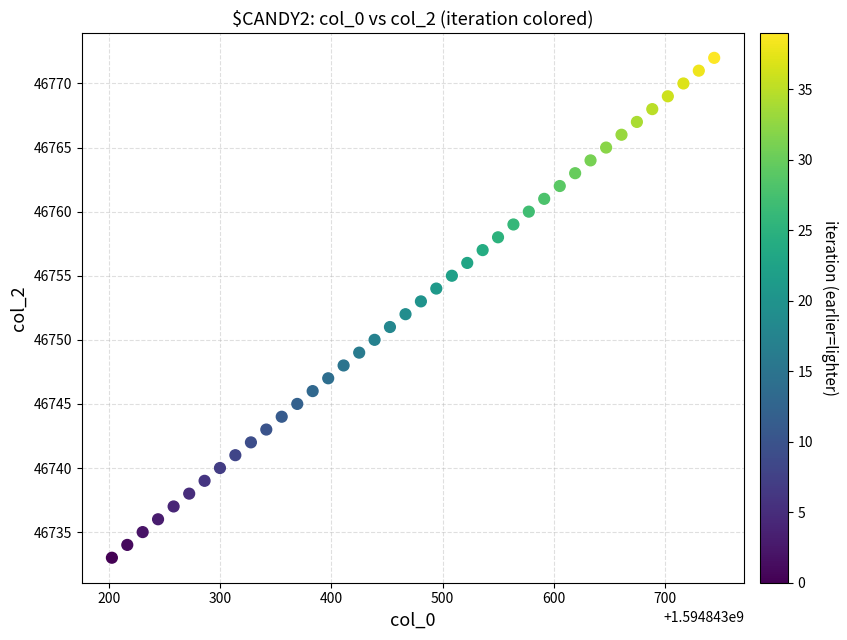

What is the range of Y values (max minus min)?

39